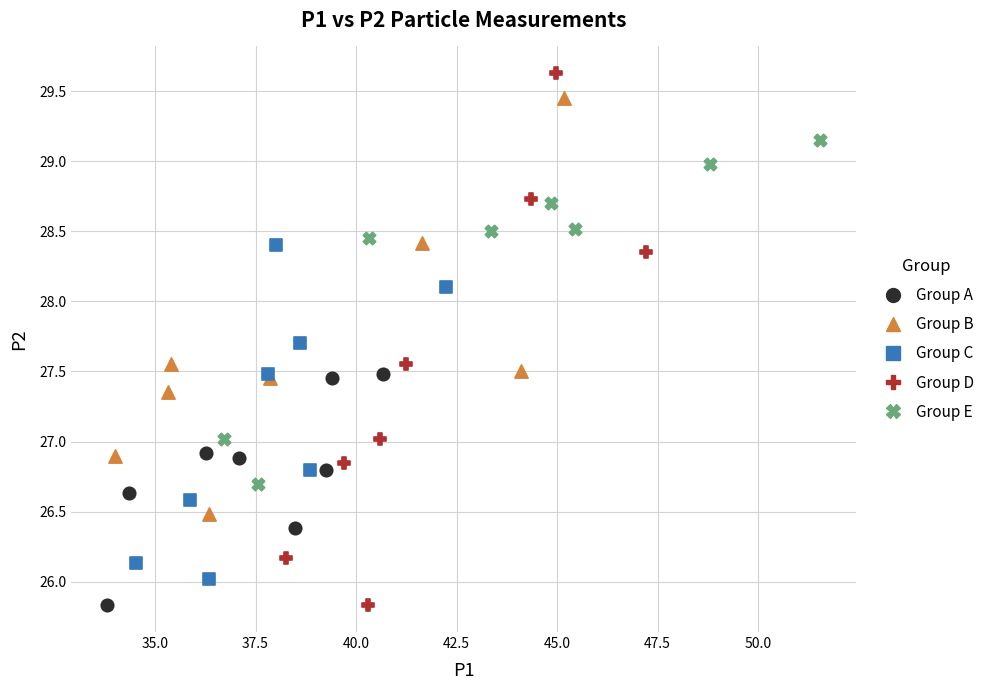

Which series has the widest spread of Y values?

Group D